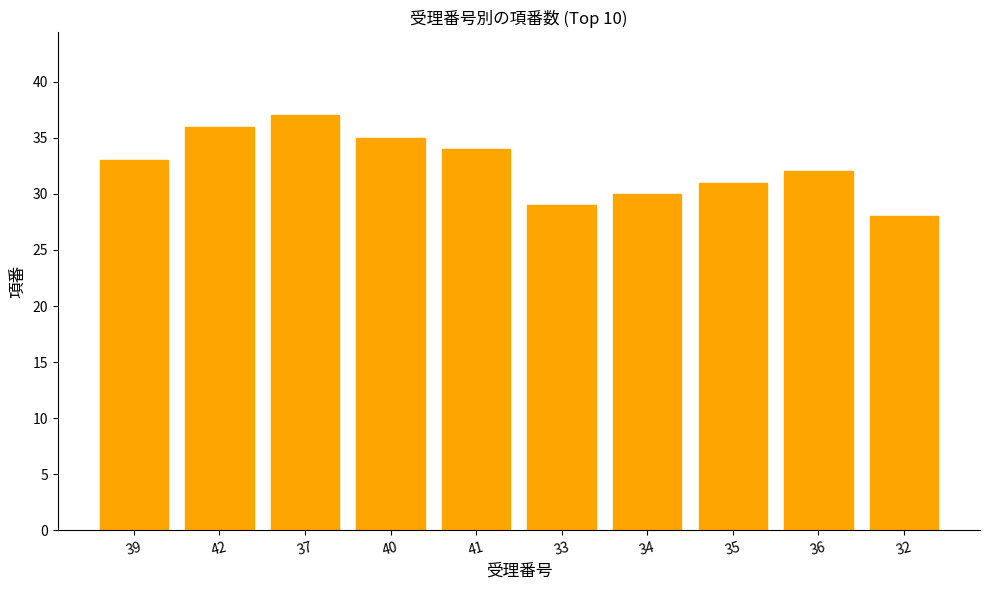

The chart shows a value of 8 at 41. True or false?

False